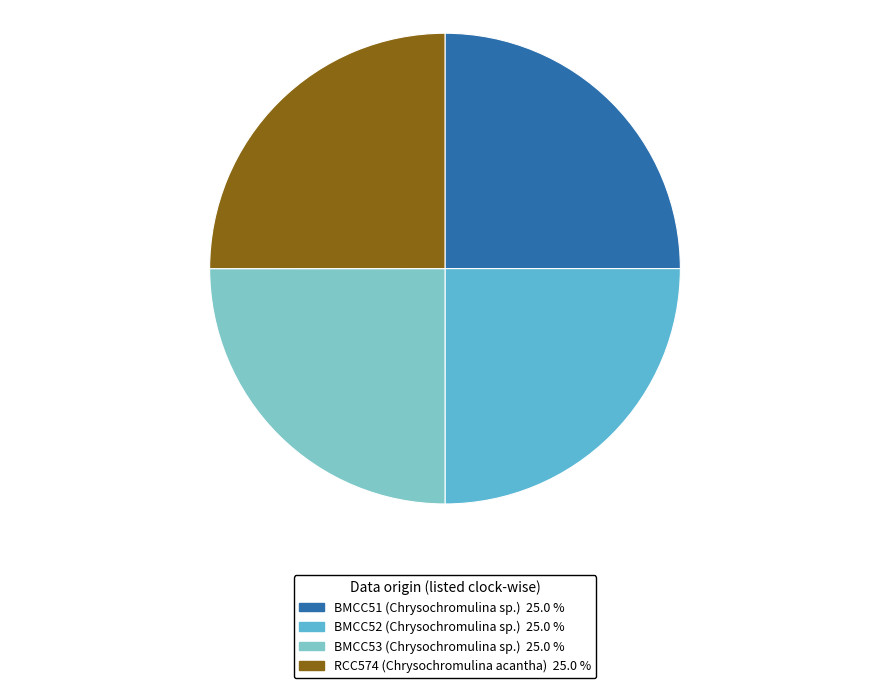

Does BMCC51 (Chrysochromulina sp.) account for over 50% of the chart?

No